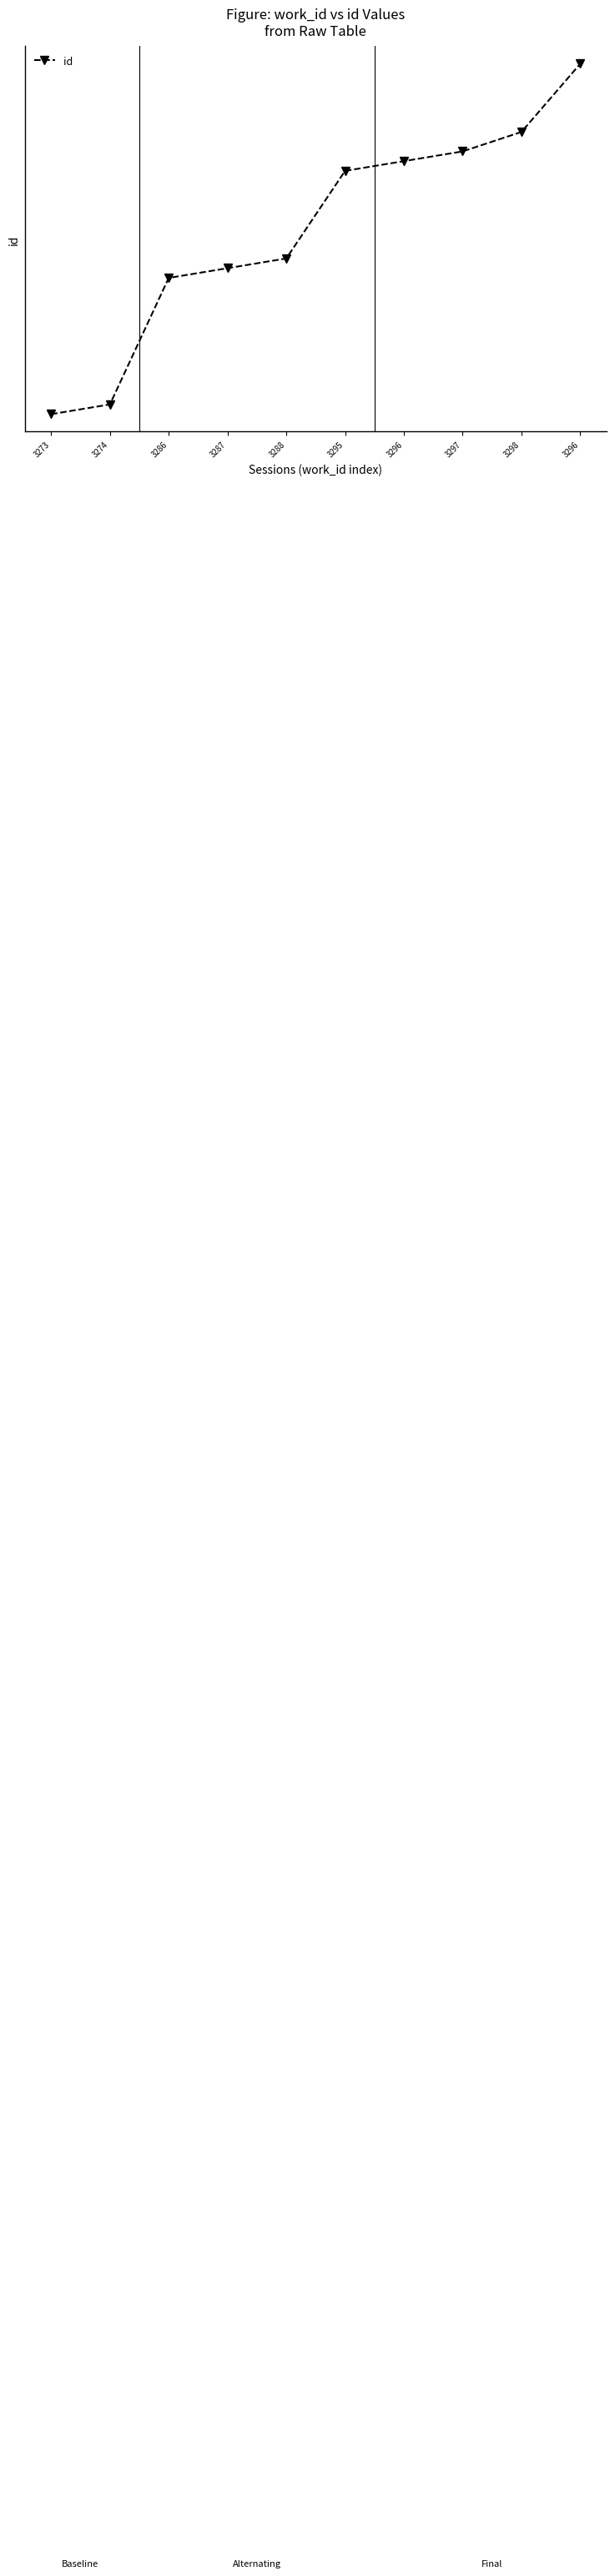

Which label corresponds to the smallest value in the chart?

3273